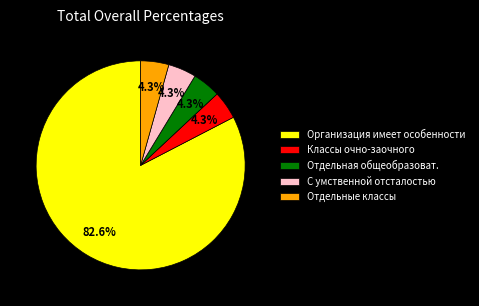

Which slice is the largest?

Организация имеет особенности